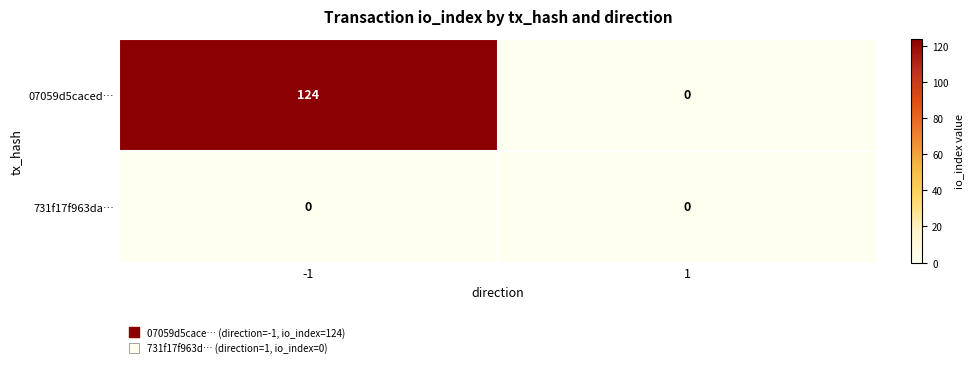

What is the maximum value for 07059d5caced…?

124